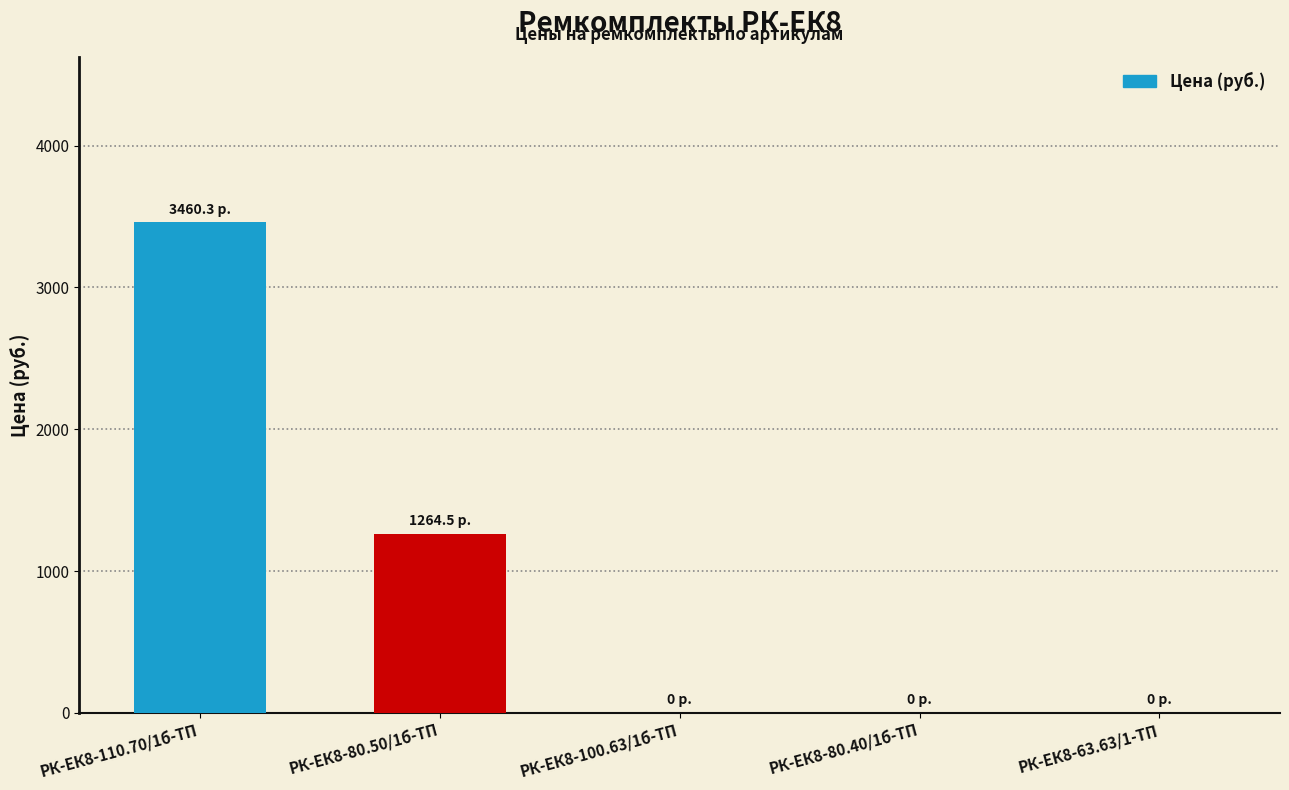

Reading left to right, extract all data points from this chart.

3460.3	1264.5	0.0	0.0	0.0